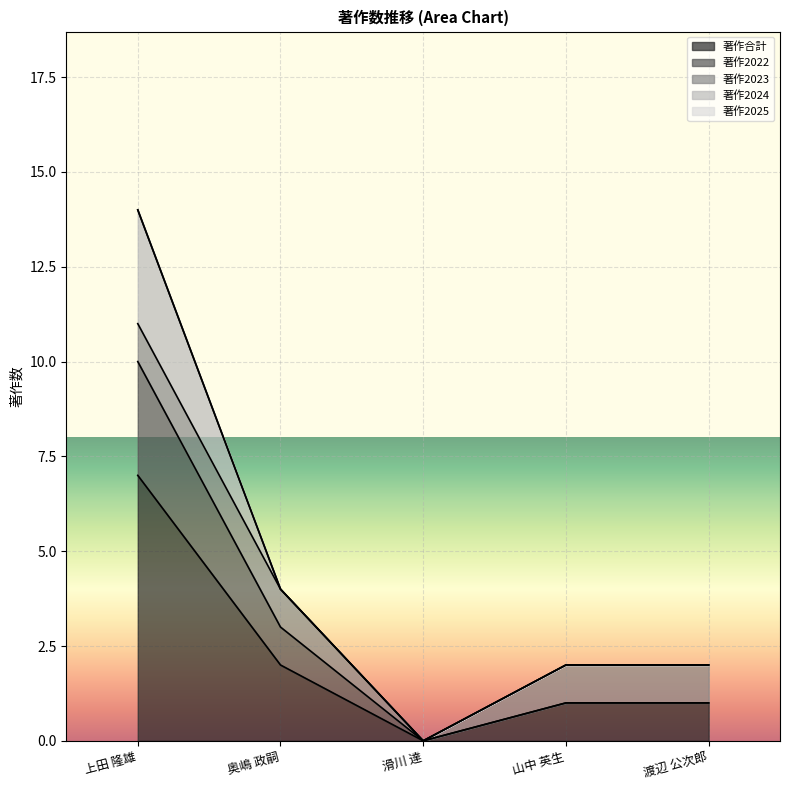

Which series changed the most between 上田 隆雄 and 滑川 達?

著作合計